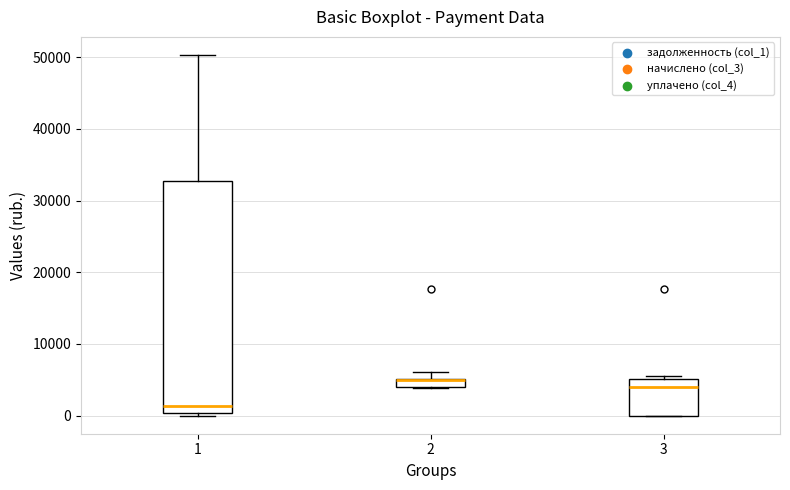

Where is the upper edge of the box at x = 2 on the y-axis? The values are not printed on the chart, so give them approximately, as read against the axis.

5000